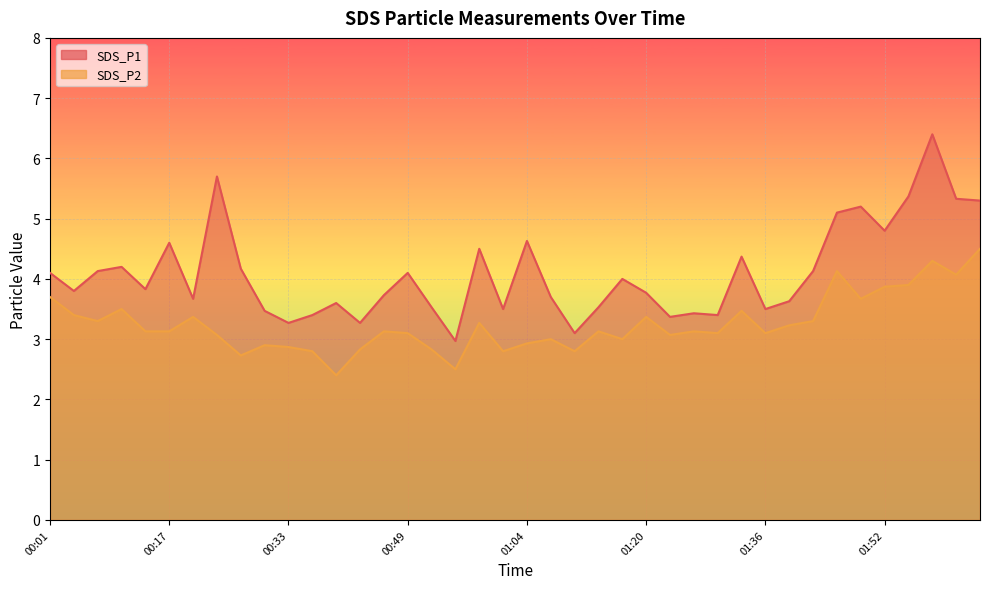

At how many categories does at least one series exceed 6?

1